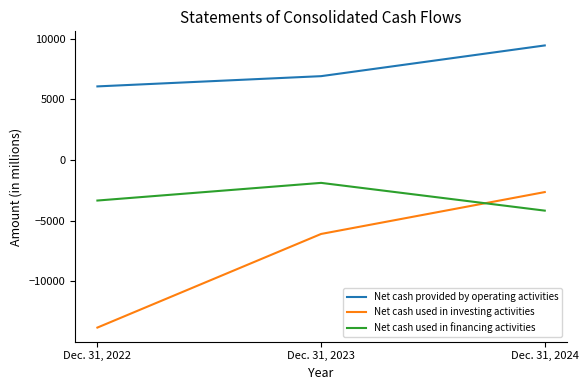

The value of Net cash used in financing activities at Dec. 31, 2024 is -1862. True or false?

False